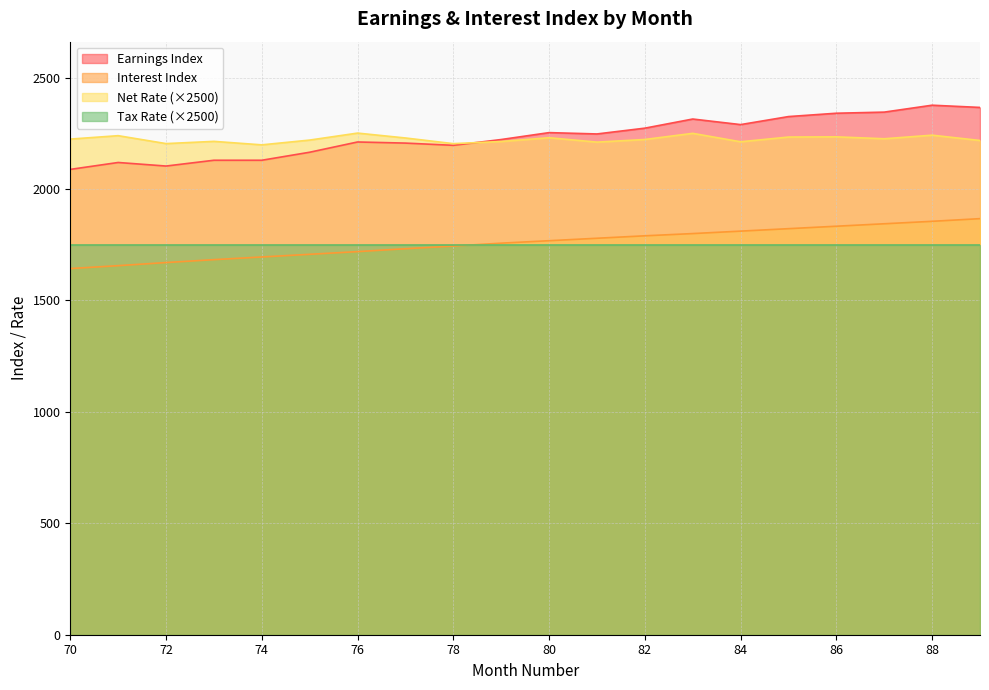

At which category does Earnings Index reach its first local valley?

72